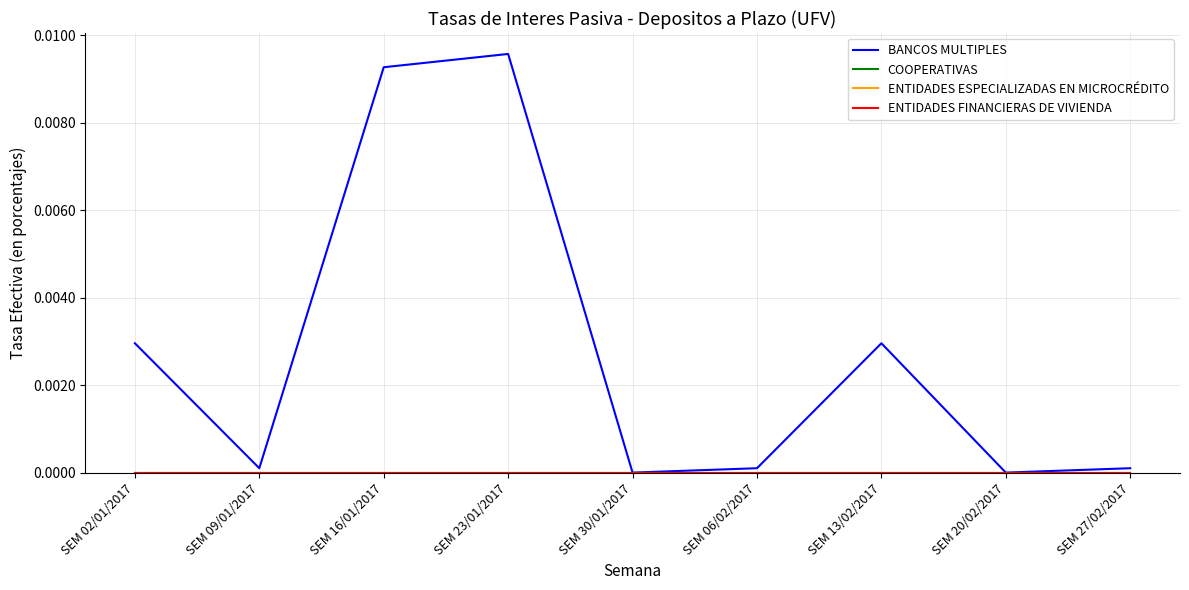

Is the value of BANCOS MULTIPLES at SEM 20/02/2017 greater than the value of COOPERATIVAS at SEM 06/02/2017?

No